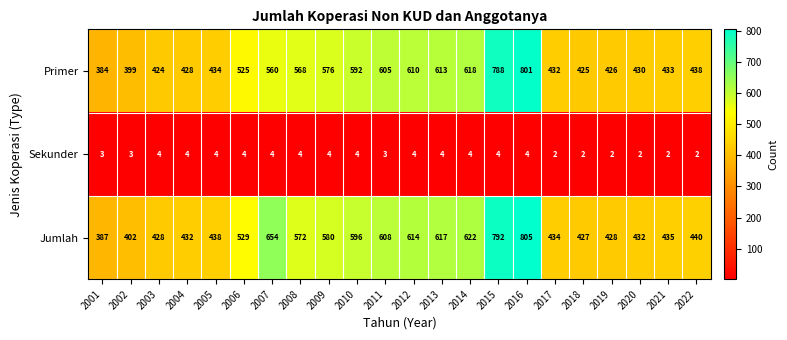

Between 2007 and 2011, which series saw the biggest shift?

Jumlah